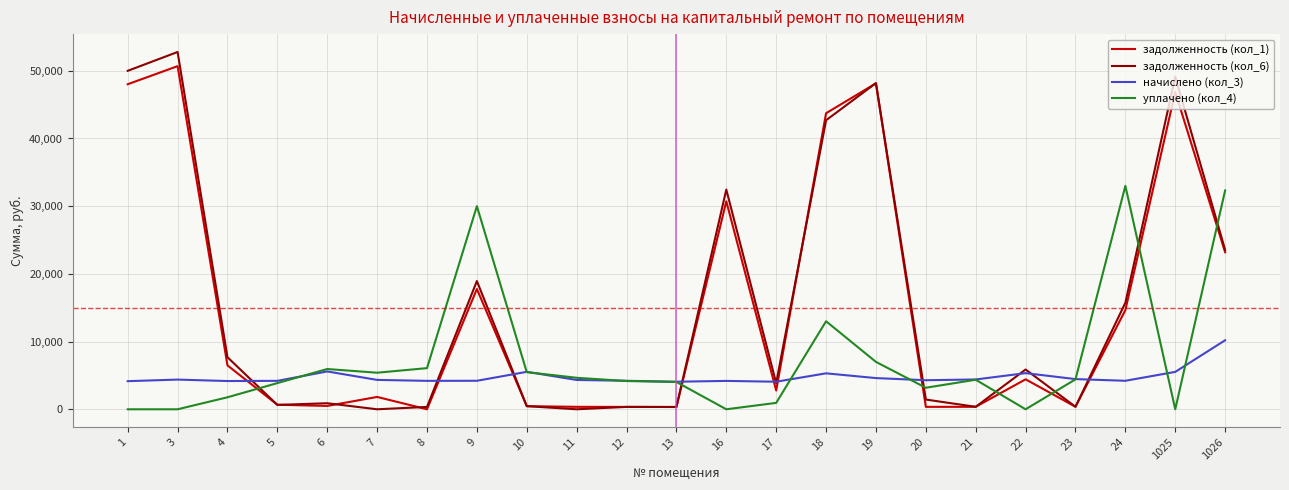

What is the spread (max minus min) of values at 18?

38417.3